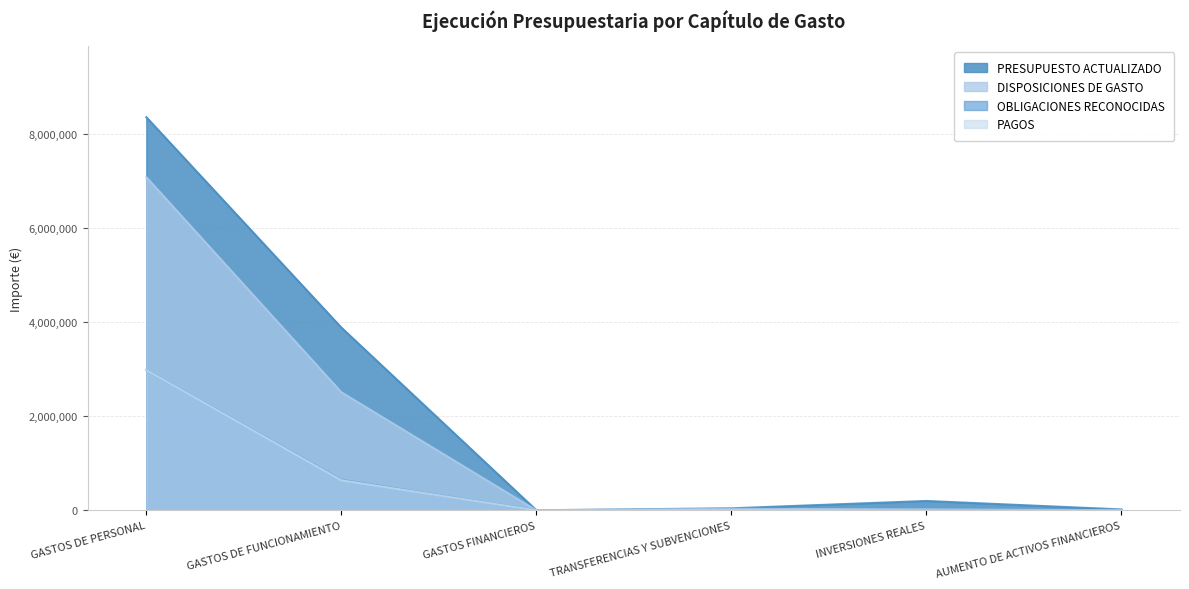

Which series changed the most between GASTOS FINANCIEROS and AUMENTO DE ACTIVOS FINANCIEROS?

PRESUPUESTO ACTUALIZADO